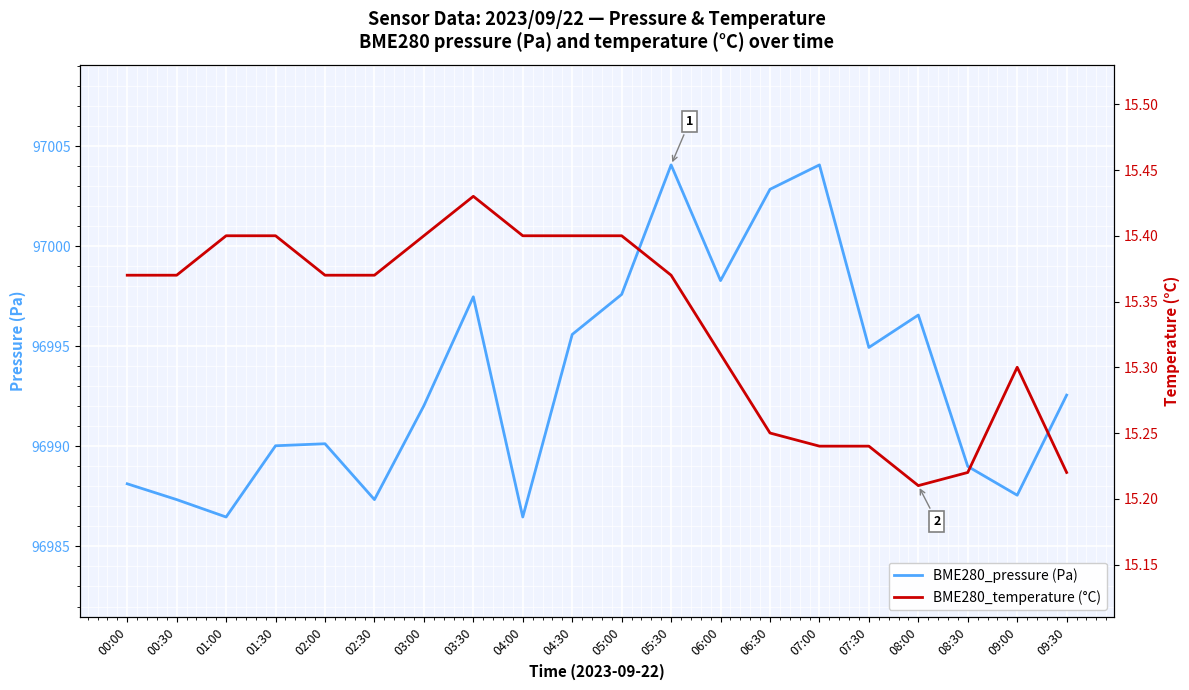

True or false: BME280_pressure (Pa) and BME280_temperature (°C) cross at least once.

False